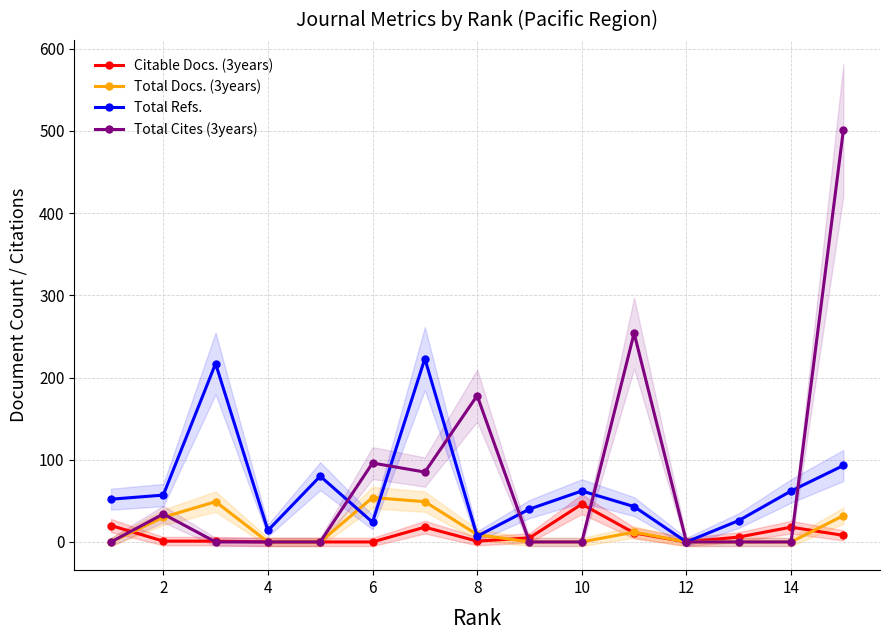

In Total Refs., how many points are higher than both neighbors (excluding endpoints)?

4